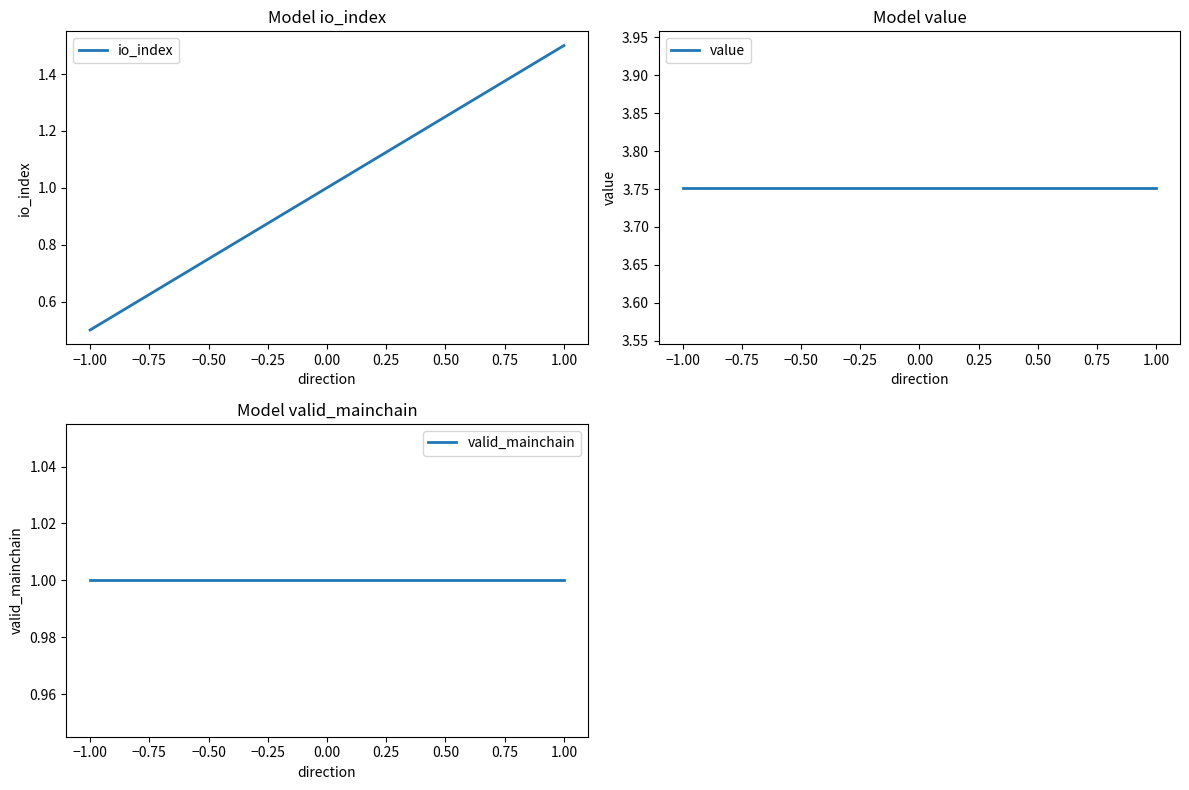

What is the spread (max minus min) of values at −1.00?

3.3